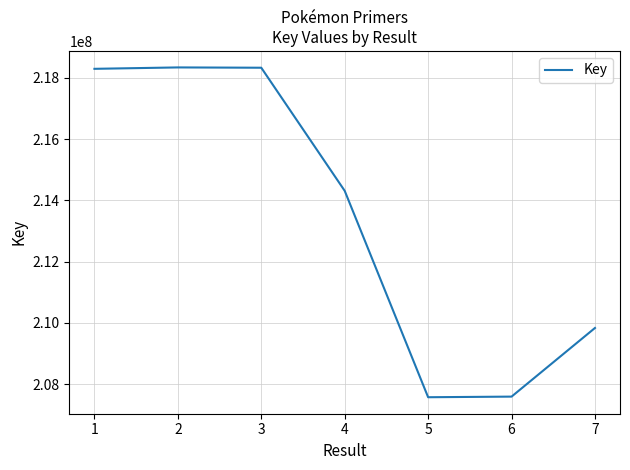

What is the difference between the maximum and minimum values?

10761400